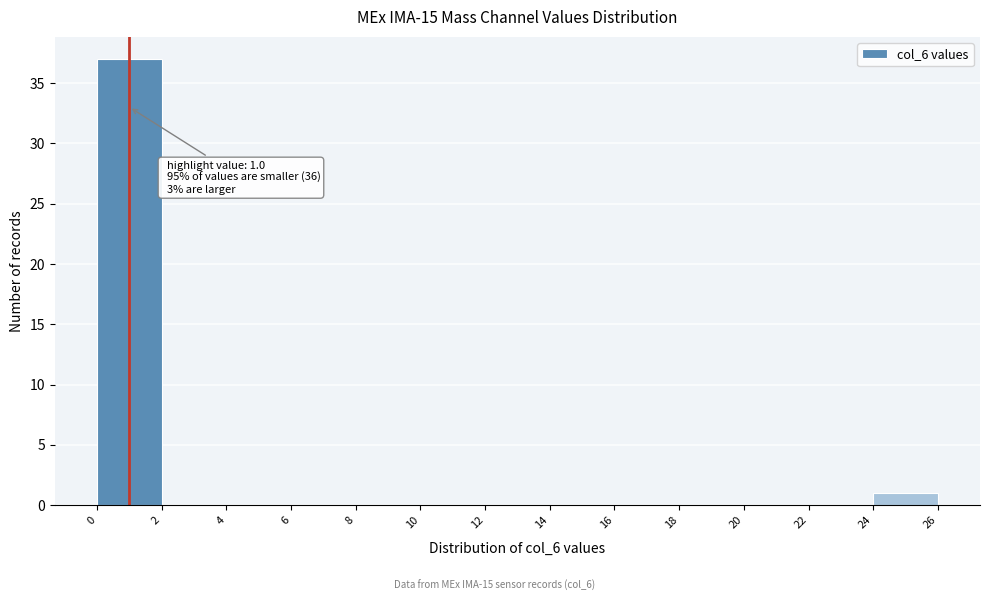

Which range on the x-axis has the tallest bar?

0 to 2